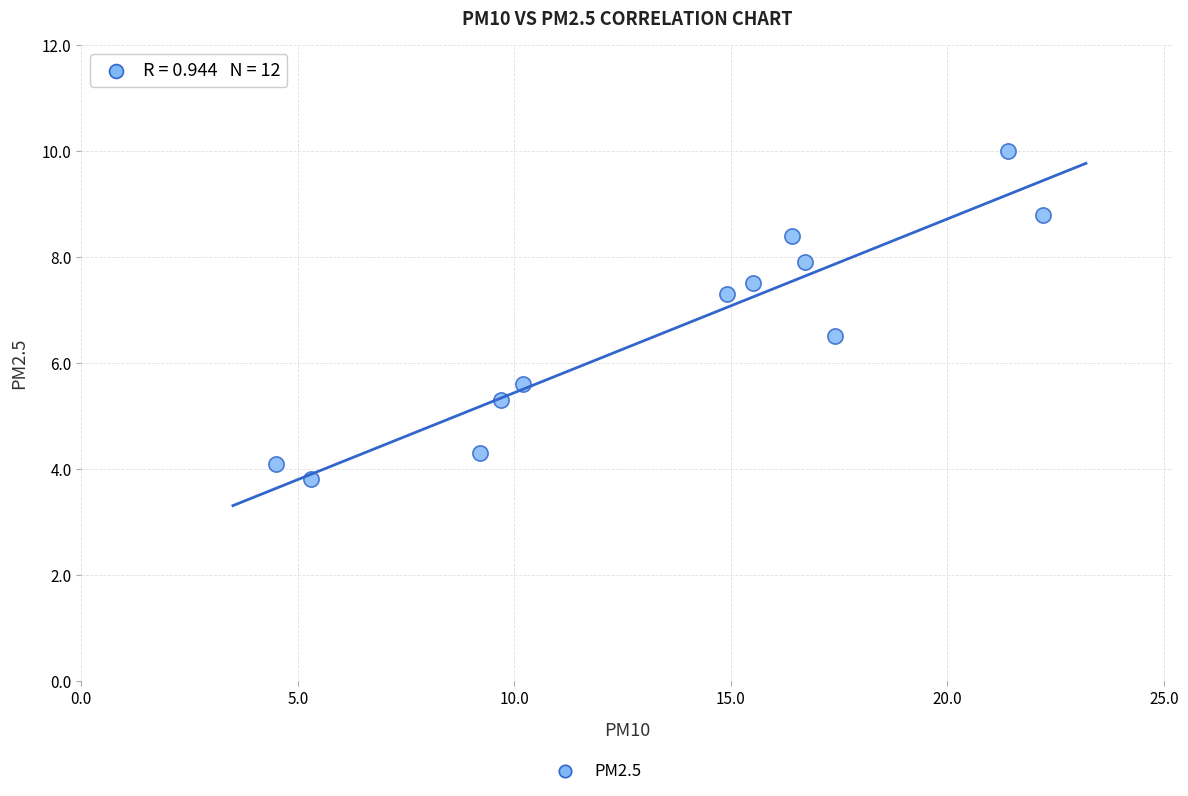

What is the average Y value?

6.6